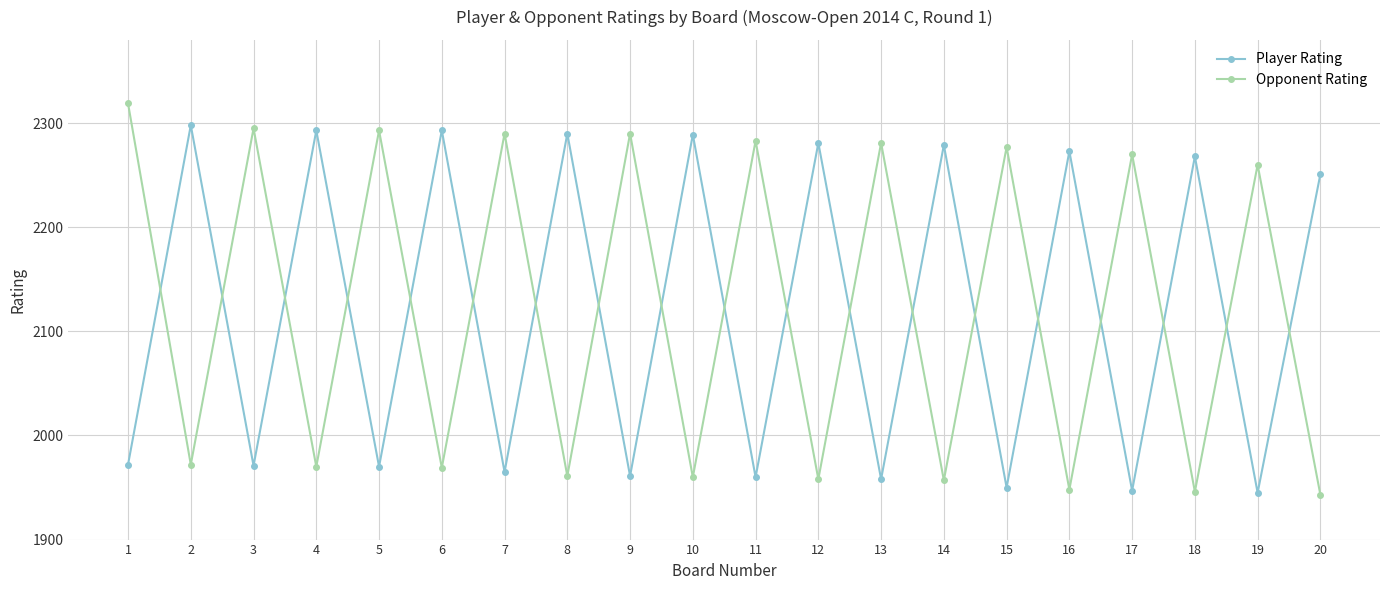

What value does the Opponent Rating series have at 2, to the nearest 10?

1970